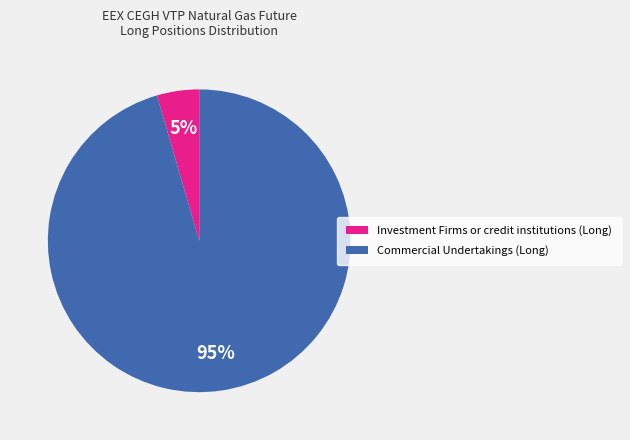

To the nearest percent, what is the combined percentage of Commercial Undertakings (Long) and Investment Firms or credit institutions (Long)?

100%